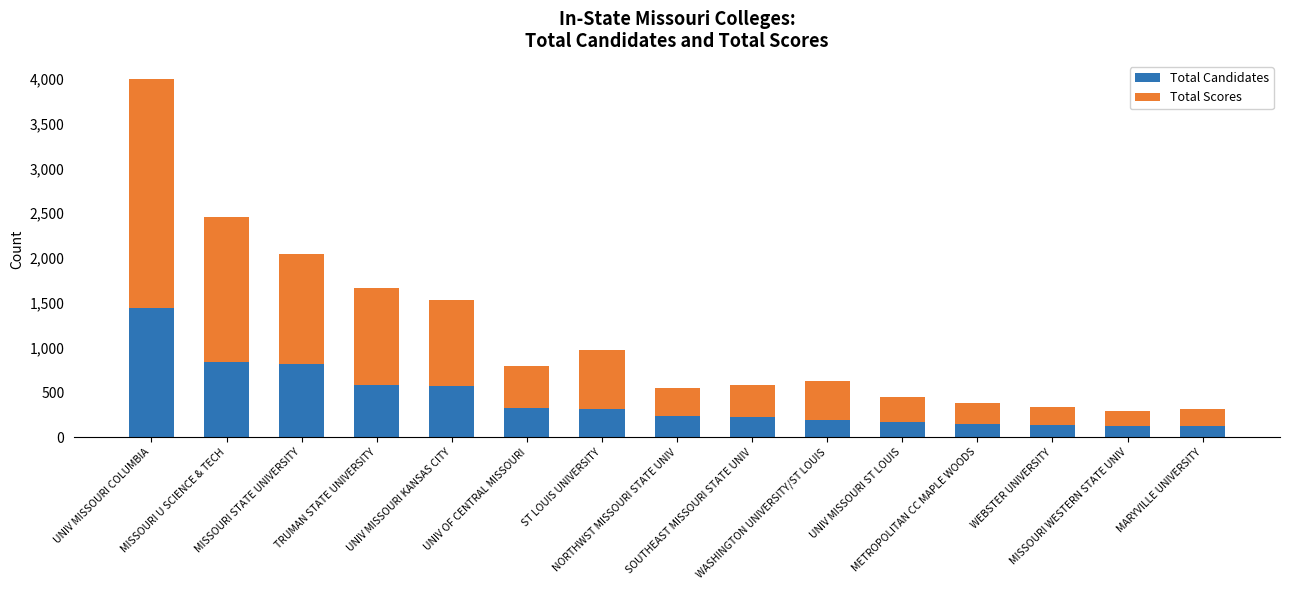

Does the chart contain stacked bars?

Yes